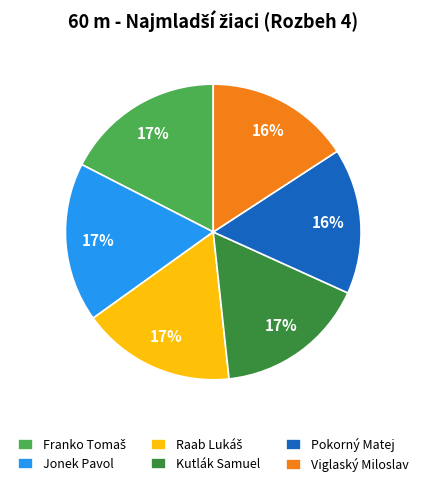

To the nearest percent, what is the average slice percentage?

17%